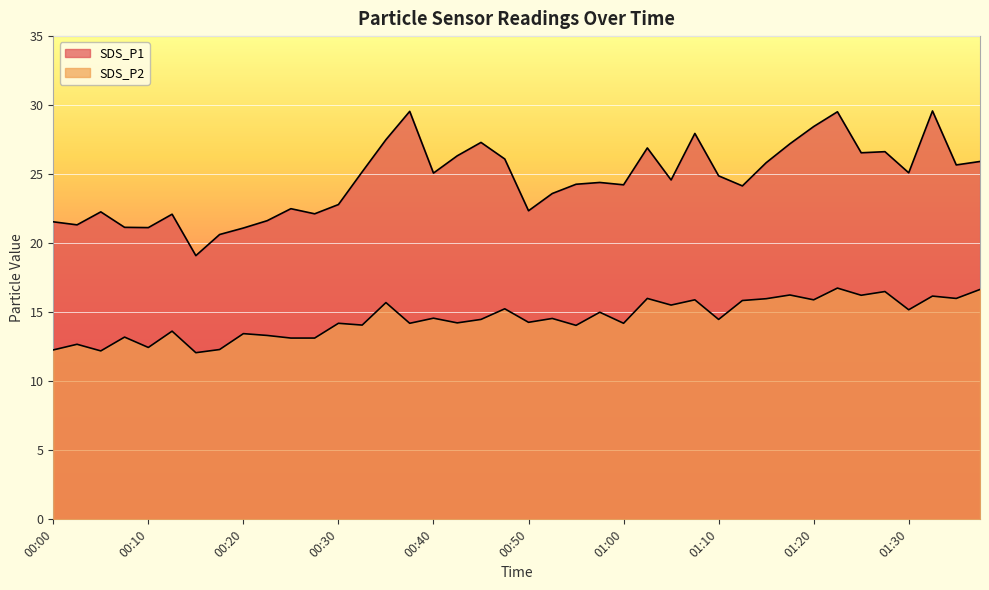

What is the approximate value of SDS_P2 at 00:27?

13.1